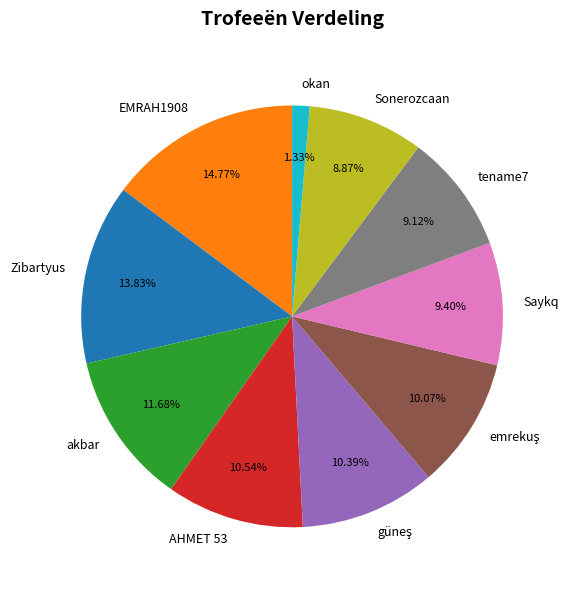

Is it true that Saykq is 1% of the pie?

False